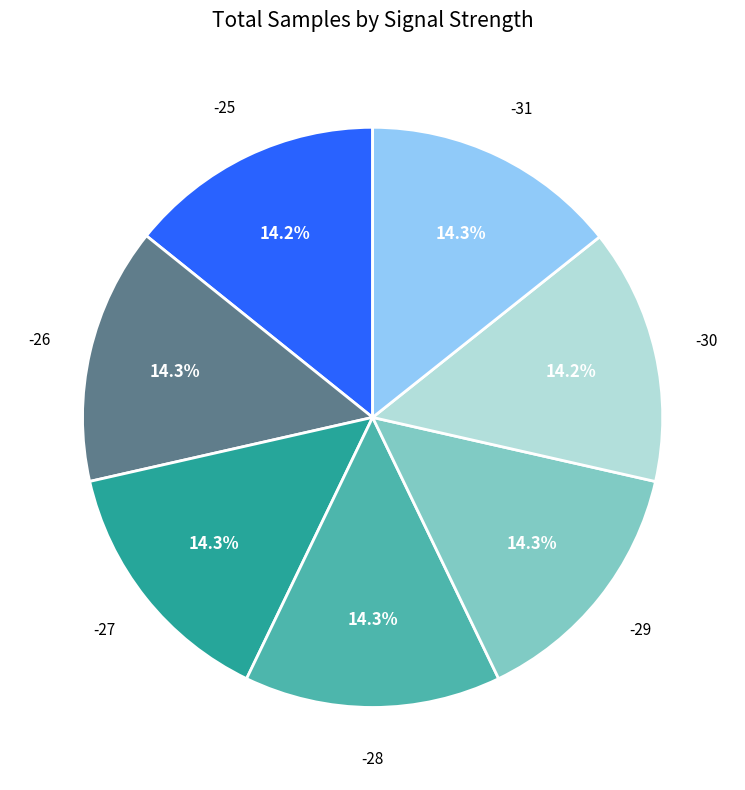

Count the number of slices in the pie.

7